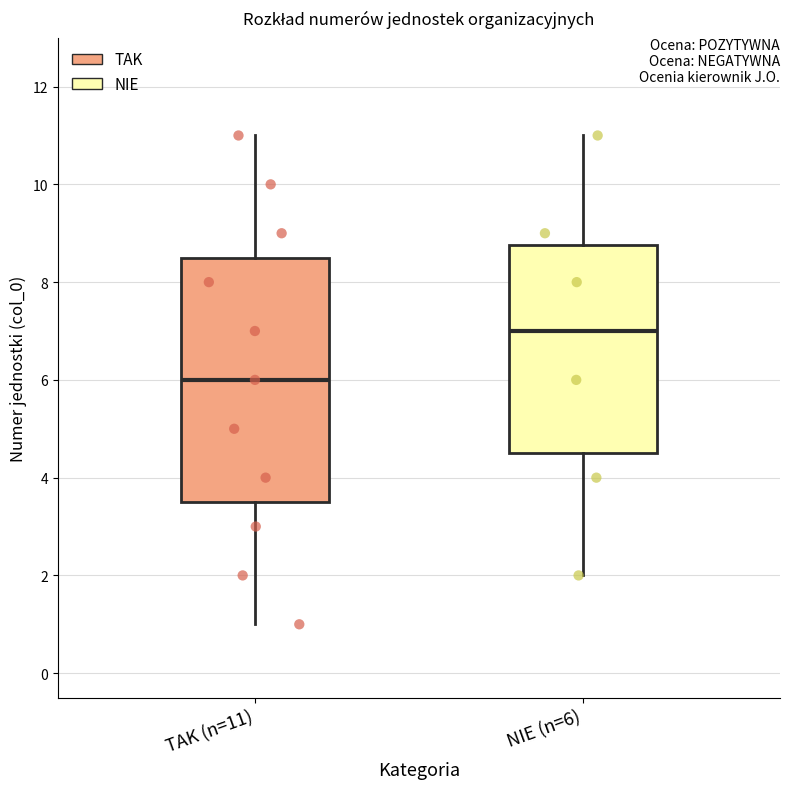

Reading left to right, transcribe this box plot: for each box, give where its median line is, the range the box spans, and where its two whiskers end, as read against the y-axis. The values are not printed on the chart, so give them approximately, as read against the axis.

TAK (n=11): median 6.0, box 3.6 to 8.6, whiskers 1.0 to 11.0
NIE (n=6): median 7.0, box 4.6 to 8.8, whiskers 2.0 to 11.0